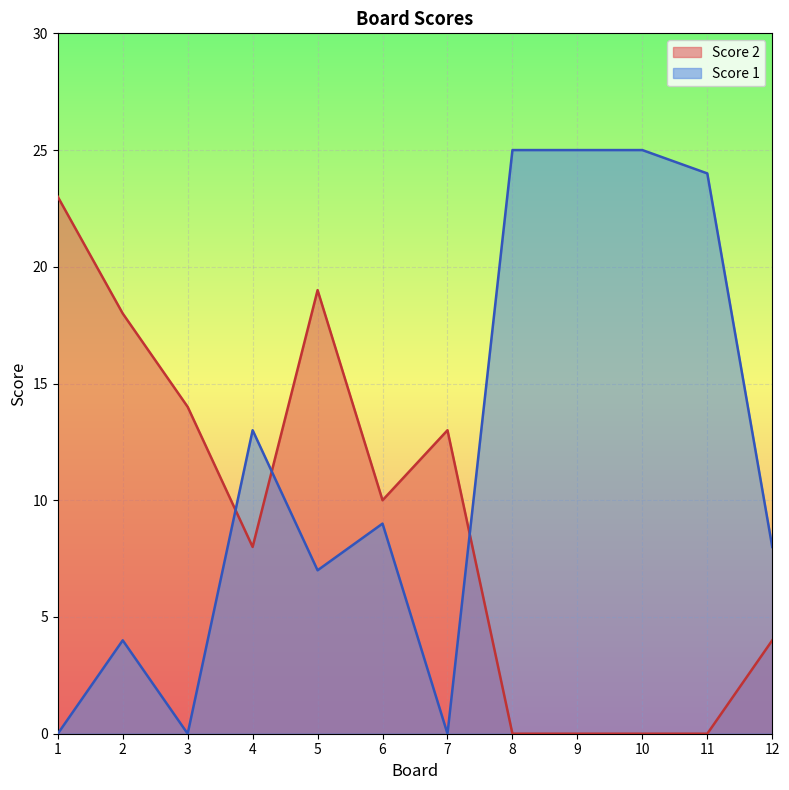

True or false: Score 2 and Score 1 intersect in this chart.

True